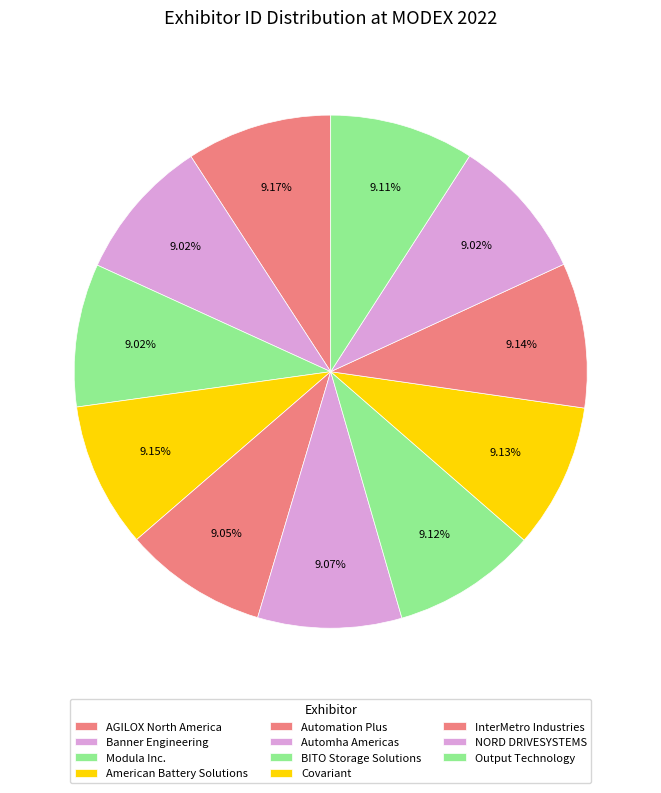

Is it true that NORD DRIVESYSTEMS is 9% of the pie?

True